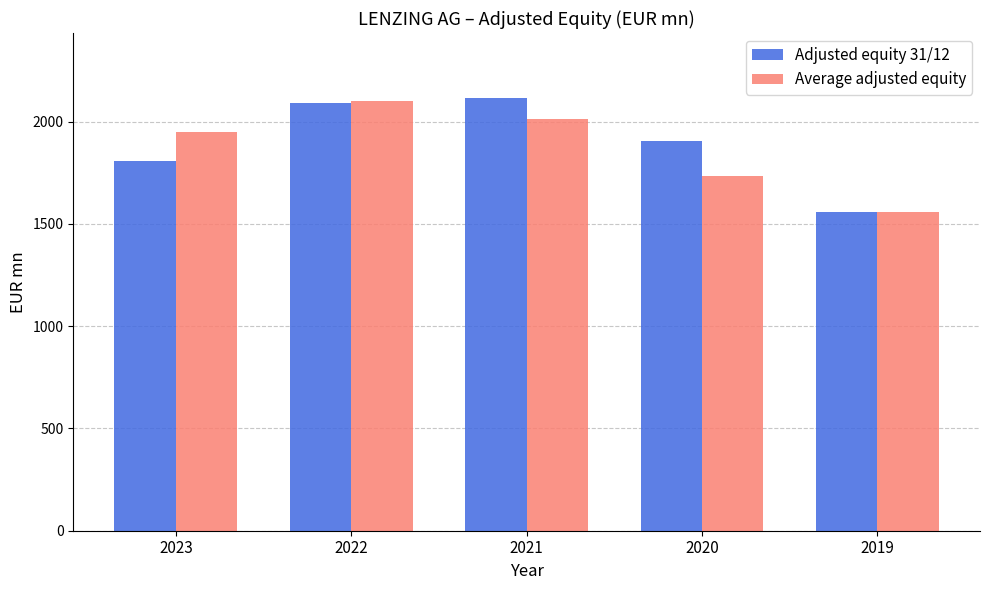

Does the chart contain any negative values?

No